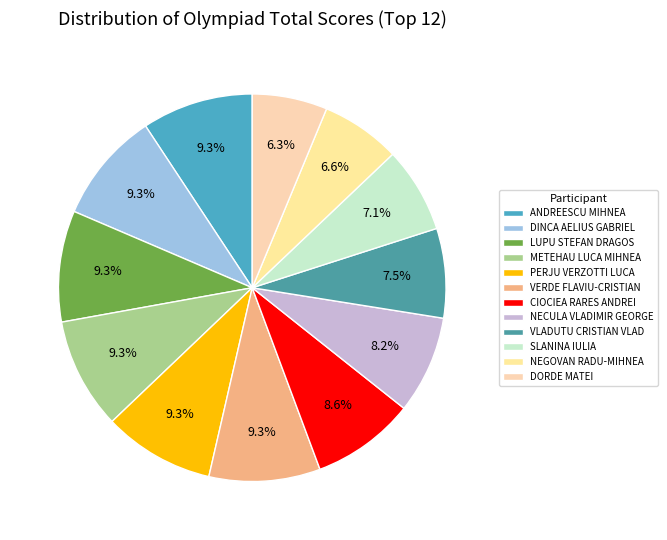

Between CIOCIEA RARES ANDREI and VERDE FLAVIU-CRISTIAN, which is larger?

VERDE FLAVIU-CRISTIAN